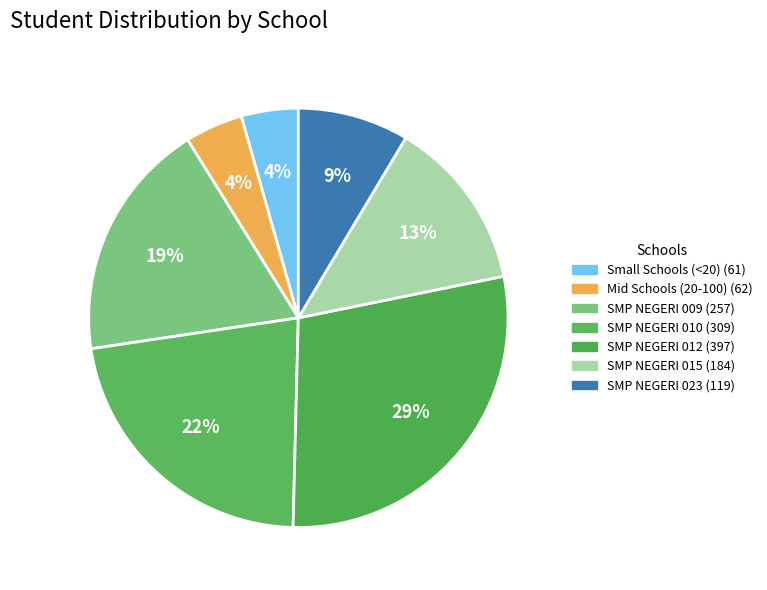

How many segments does this pie chart have?

7